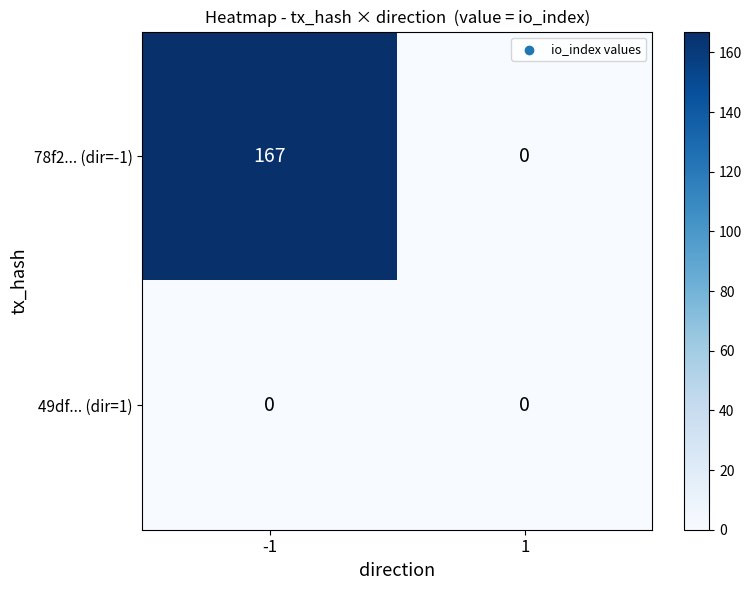

Count the number of categories in the chart.

2